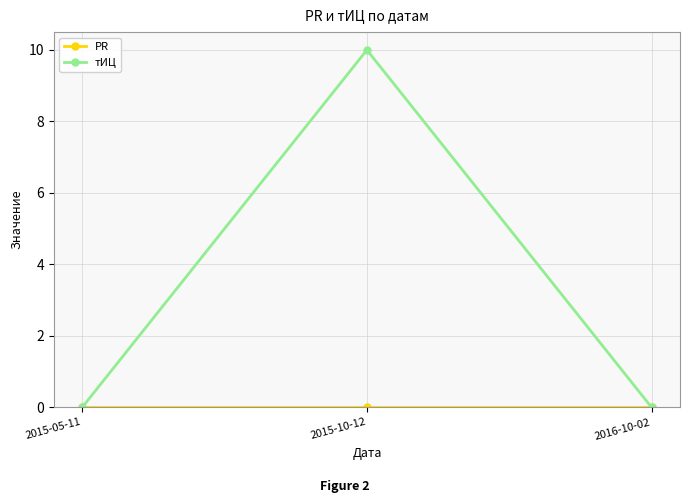

What is the average value of the тИЦ series?

3